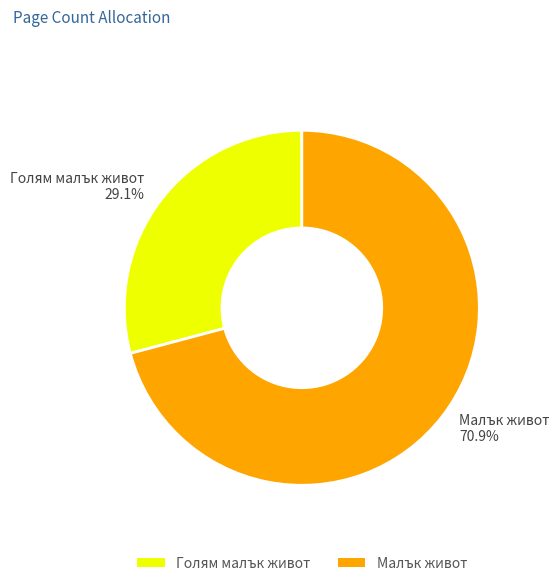

What is the largest slice in the pie chart?

Малък живот